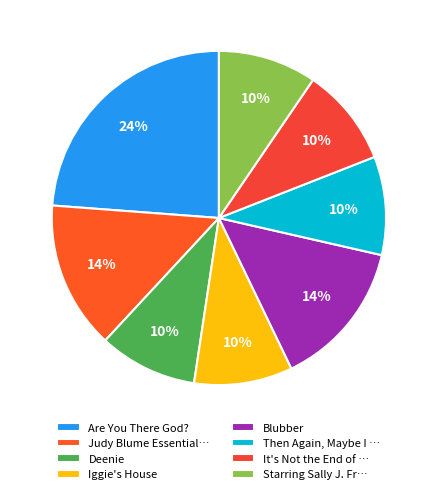

To the nearest percent, what percentage of the pie is Are You There God??

24%